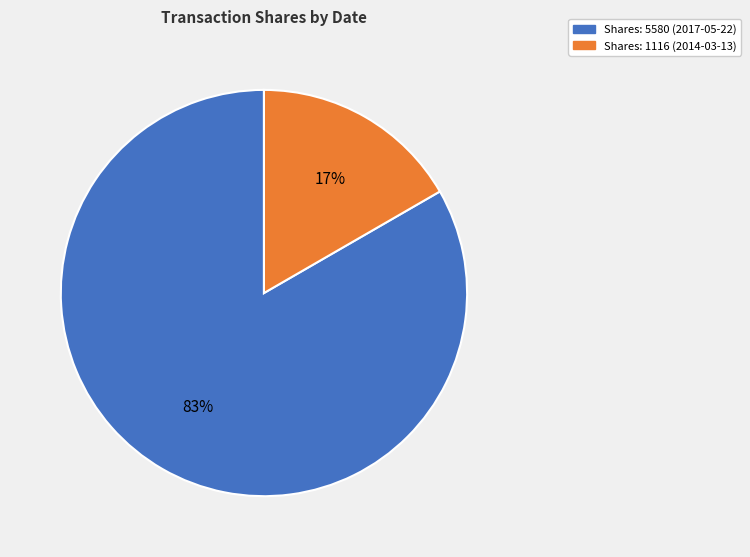

Is Shares: 1116 (2014-03-13) the majority of the pie?

No